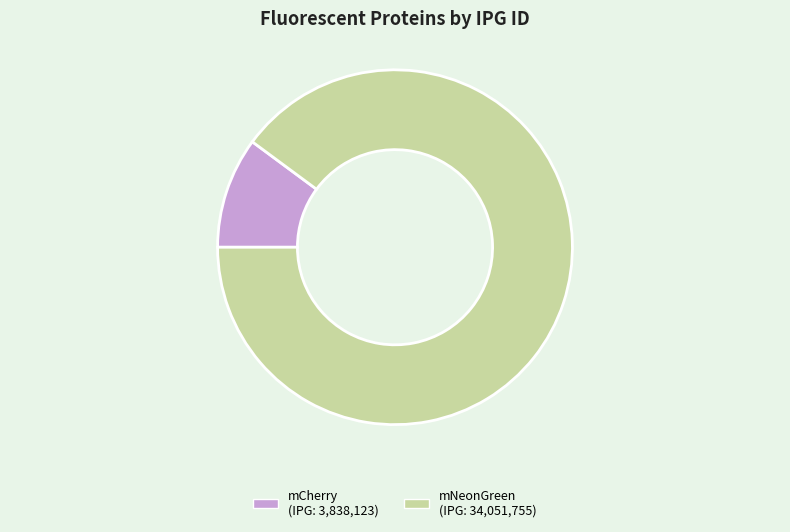

Is there any slice that represents more than half of the pie?

Yes